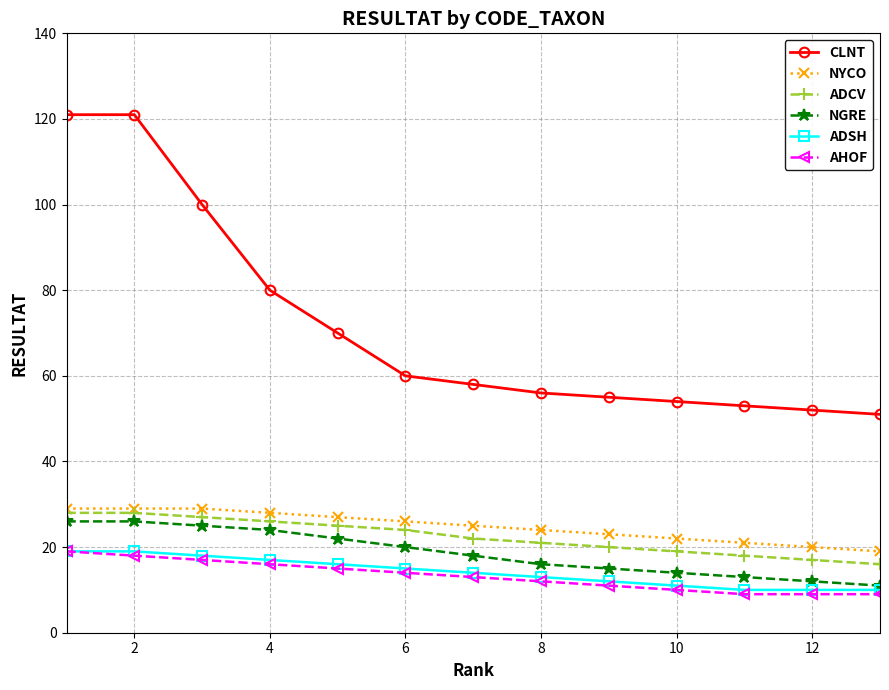

What is the maximum value for ADSH?

19